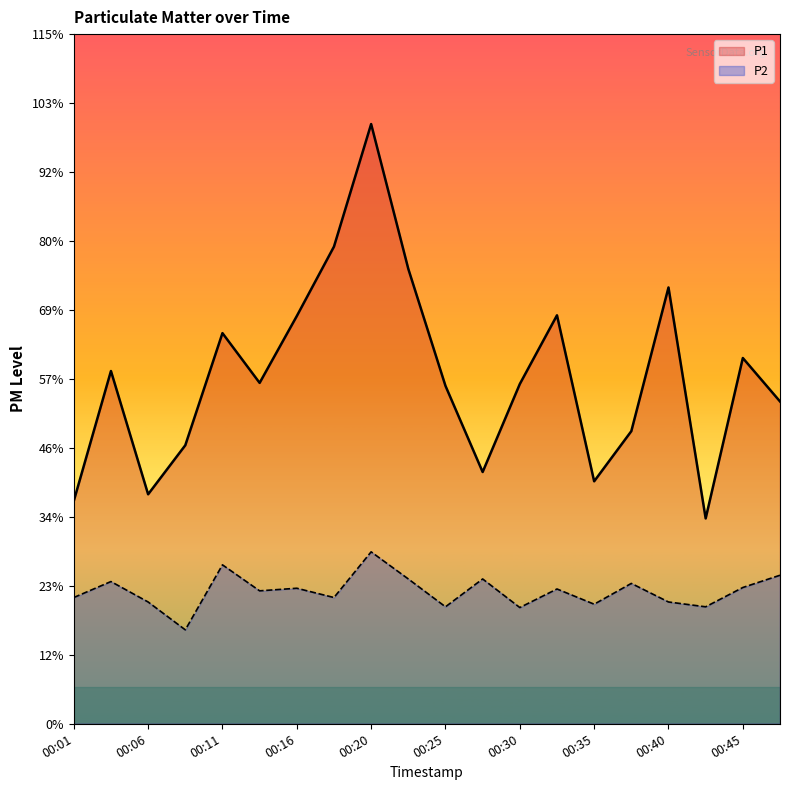

Which series has the largest total across all categories?

P1